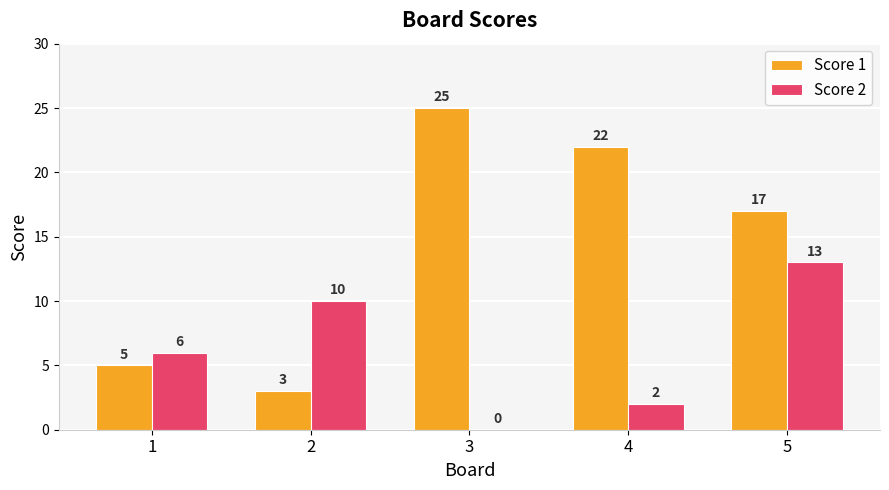

Is it true that Score 1 equals 3 at 2?

True